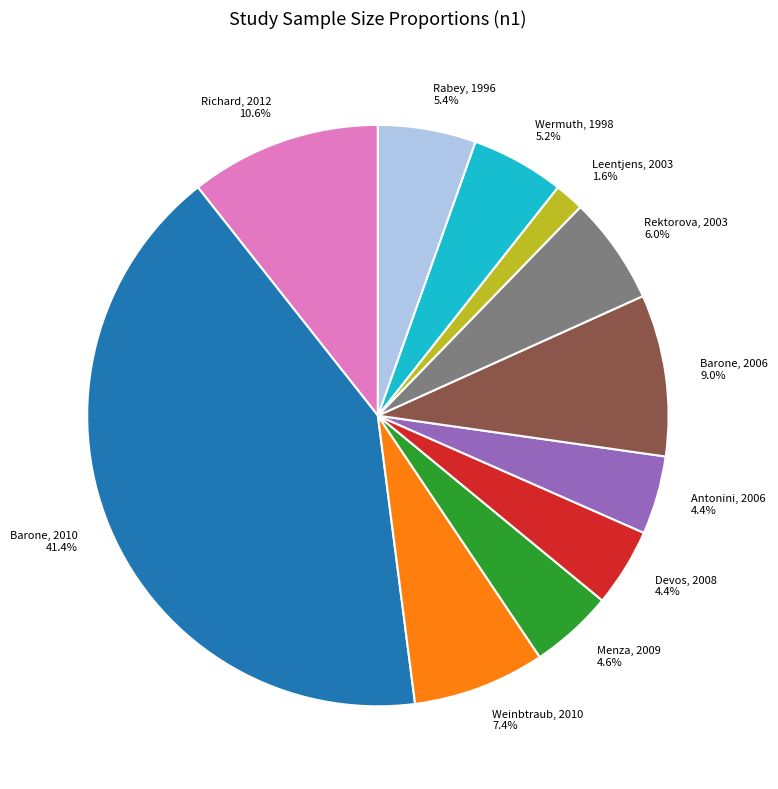

Which slice is the largest?

Barone, 2010